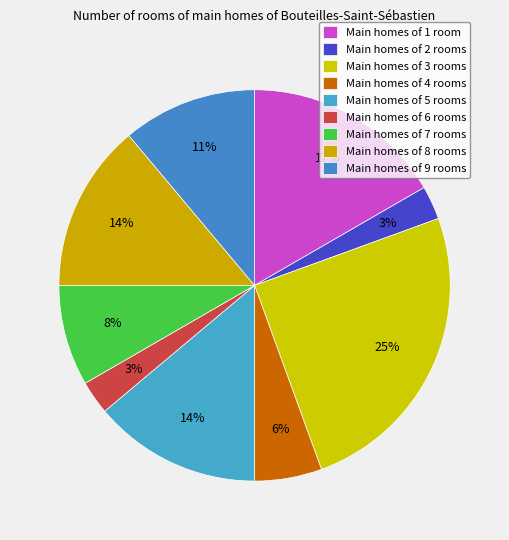

What is the largest slice in the pie chart?

3